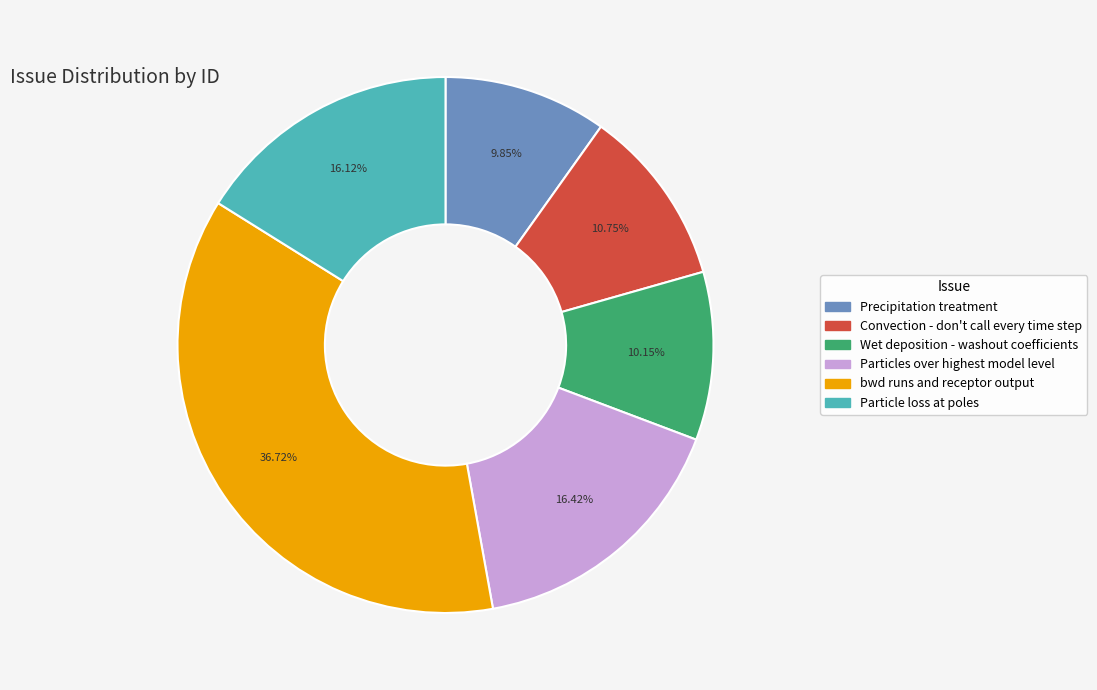

To the nearest percent, what portion does Wet deposition - washout coefficients represent?

10%